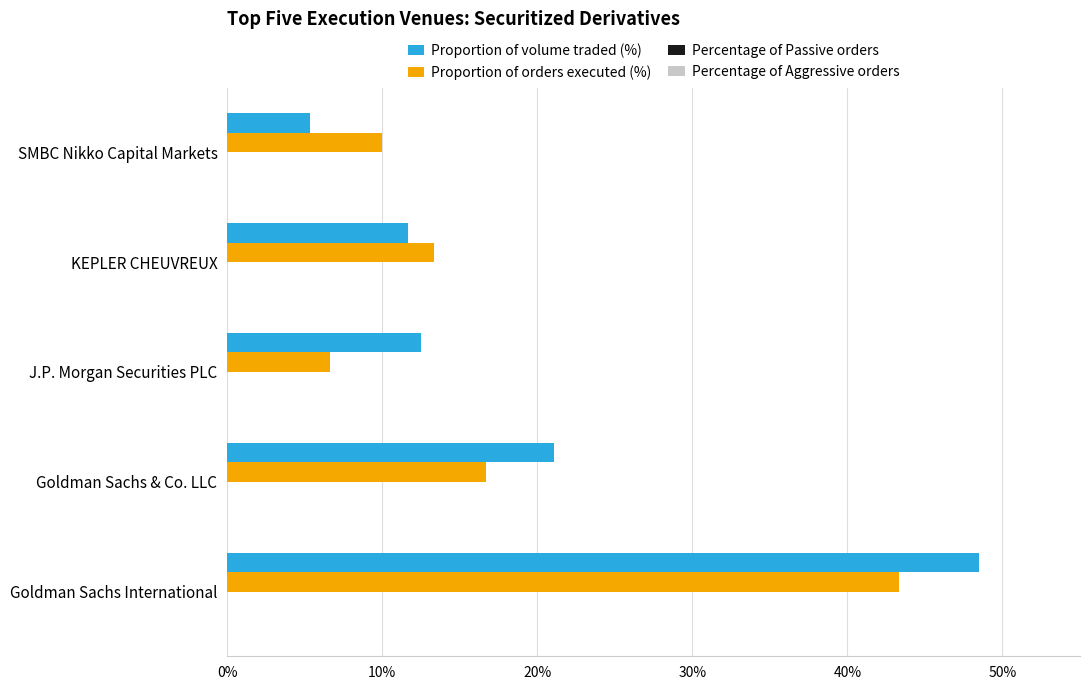

Rank the series by their maximum value, from lowest to highest.

Proportion of orders executed (%), Proportion of volume traded (%)